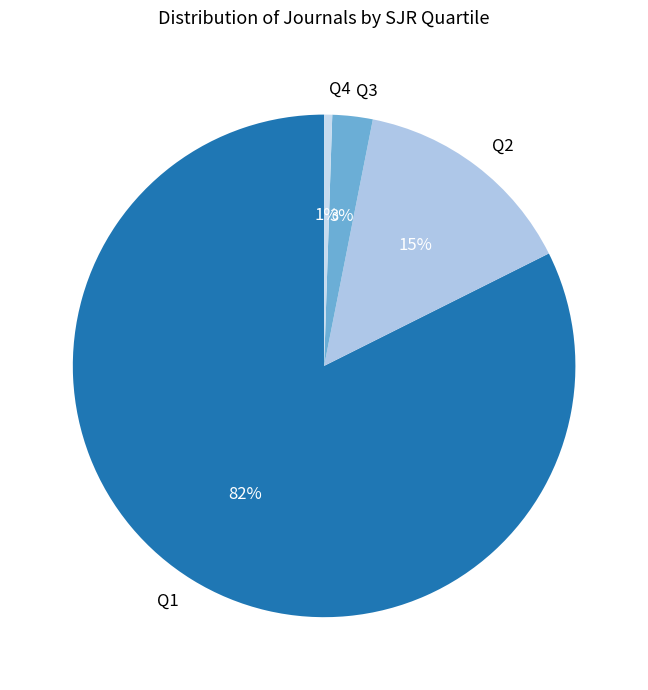

To the nearest percent, what is the average slice percentage?

25%